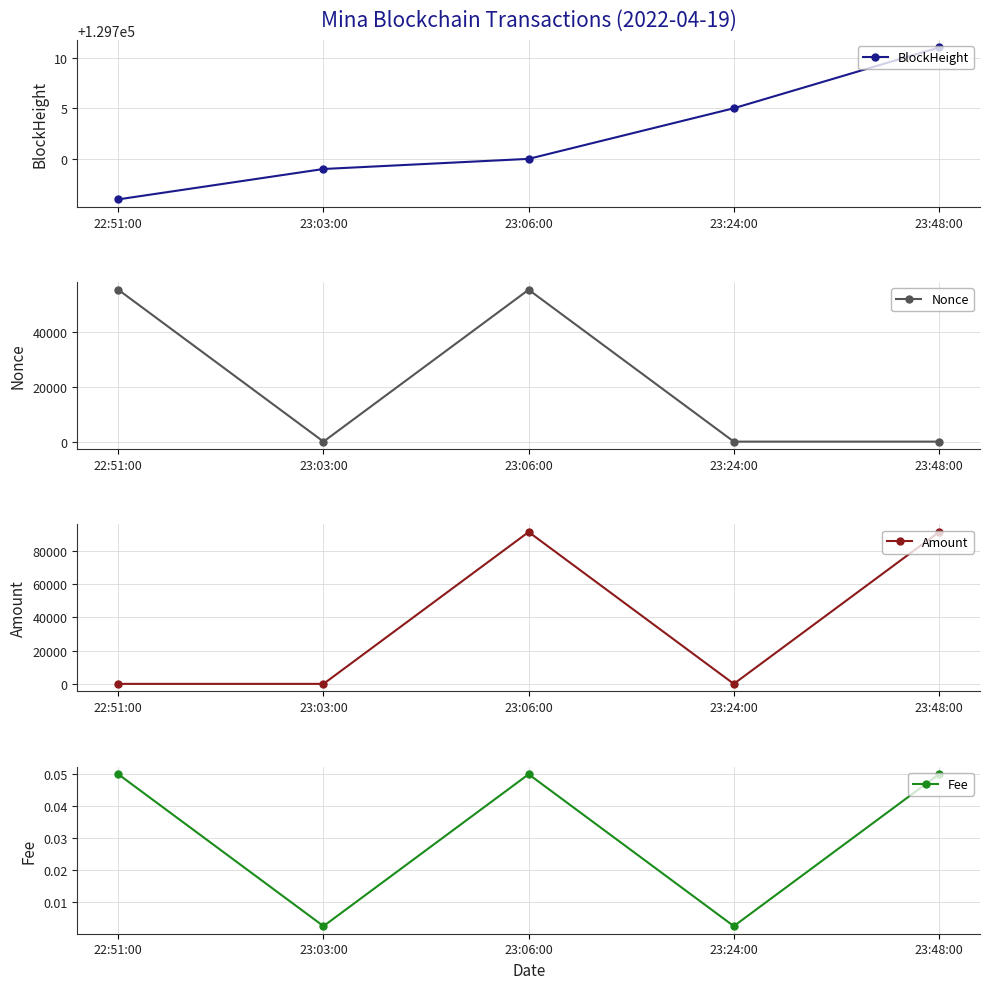

What are all the series names shown in the legend?

BlockHeight, Nonce, Amount, Fee